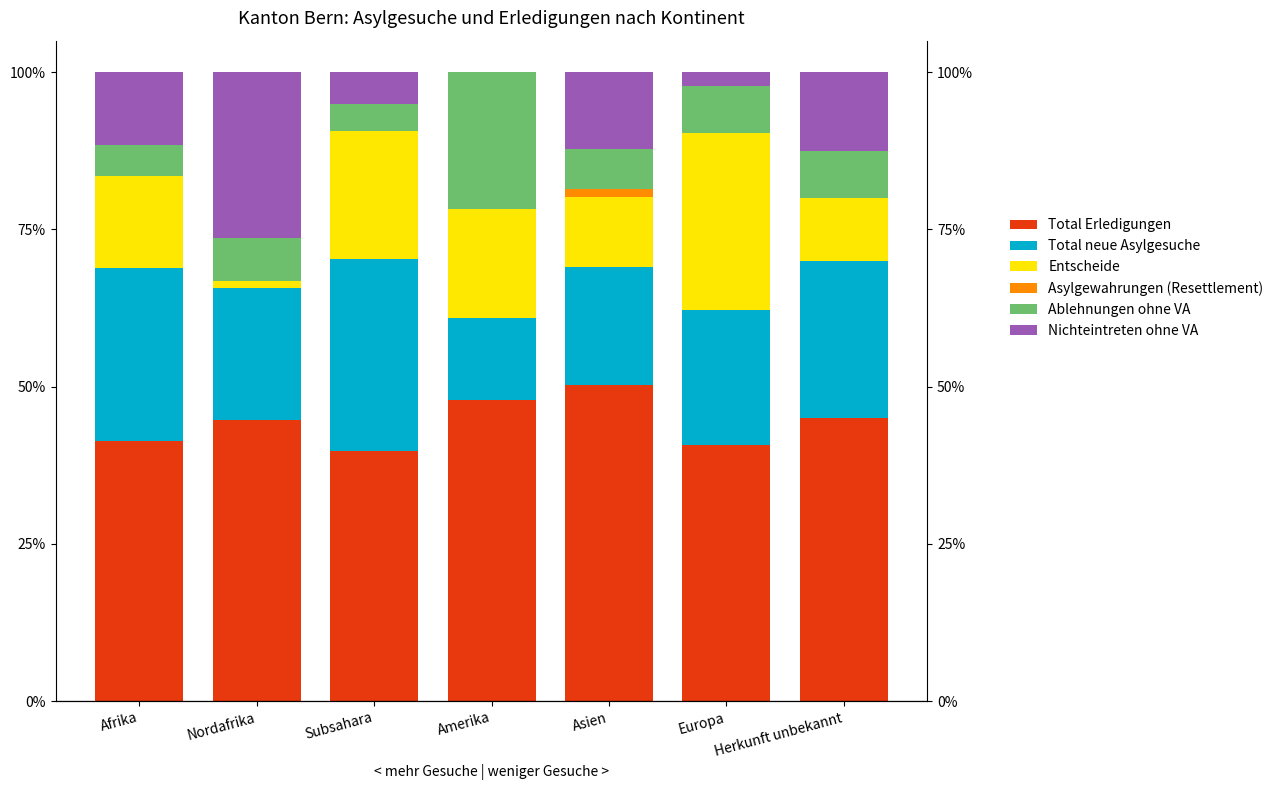

At which category is the sum across all series the highest?

Nordafrika